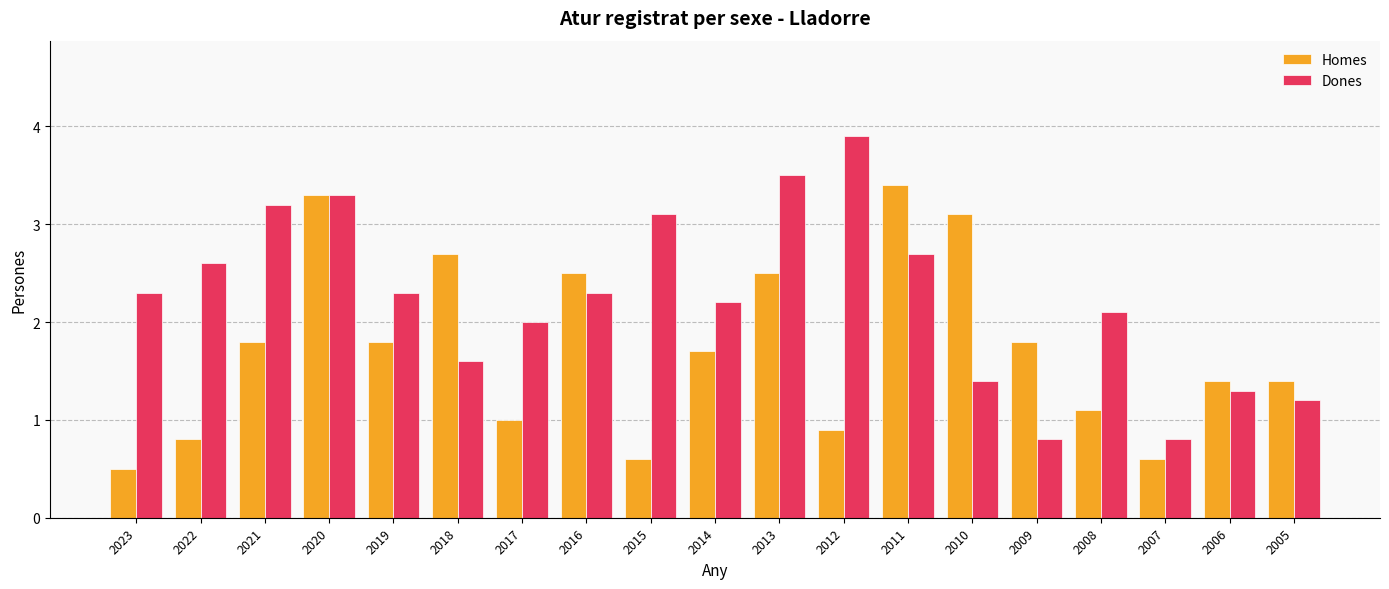

Which series has the widest spread of values?

Dones